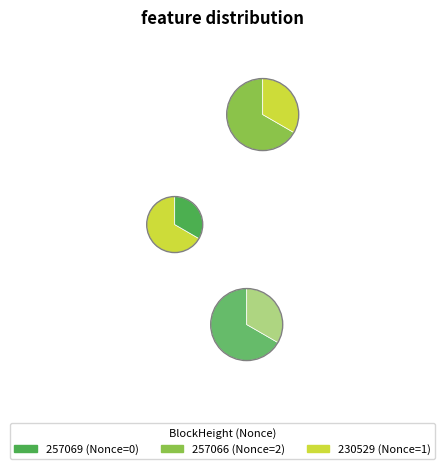

Does 230529 represent more than half of the total?

No